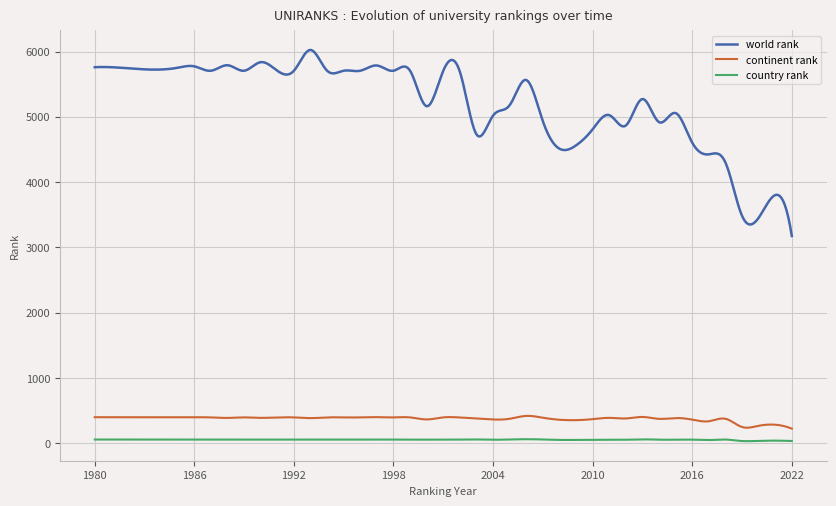

True or false: world rank and continent rank cross at least once.

False